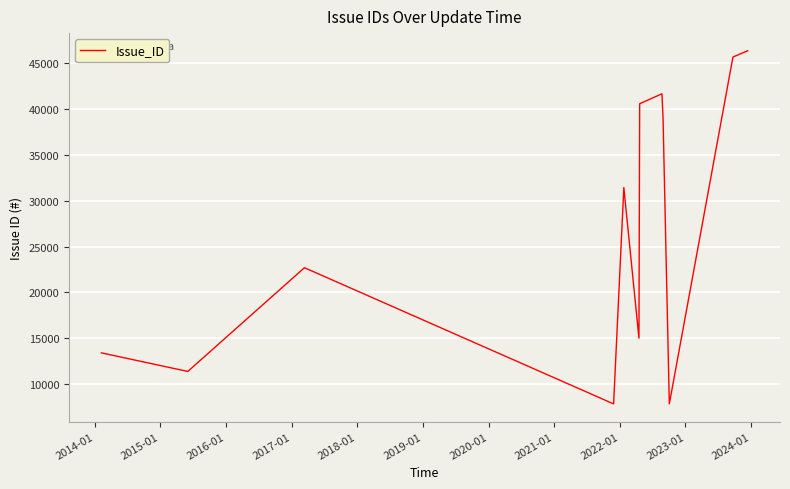

What is the difference between the maximum and minimum values?

38482